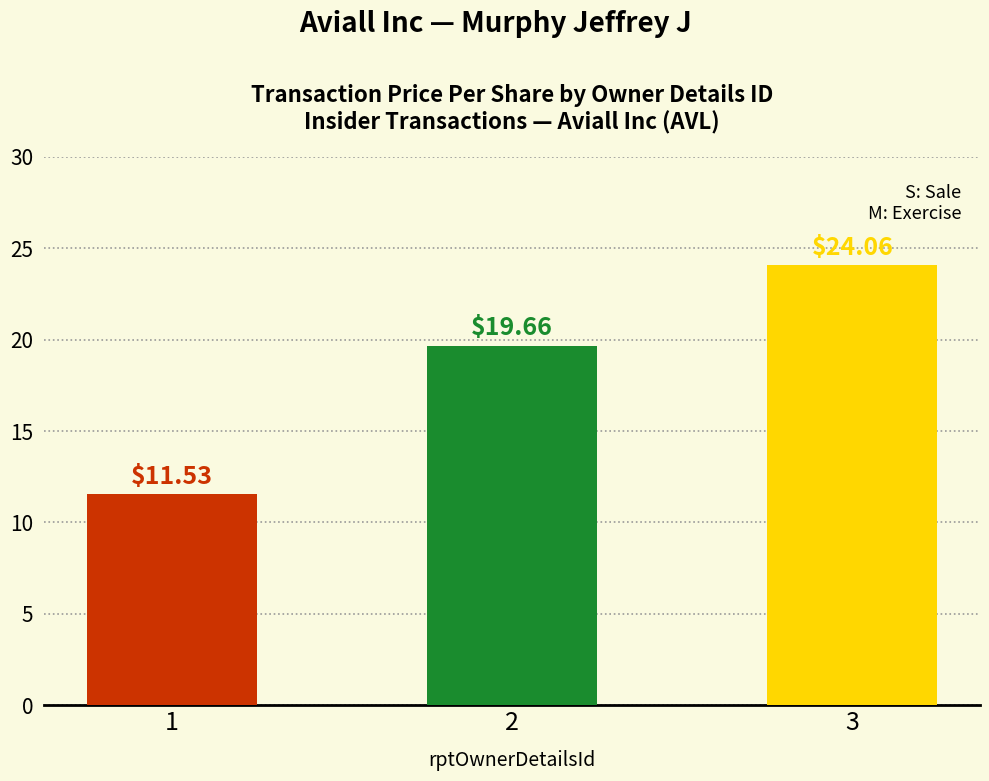

Count the number of values greater than 19.

2